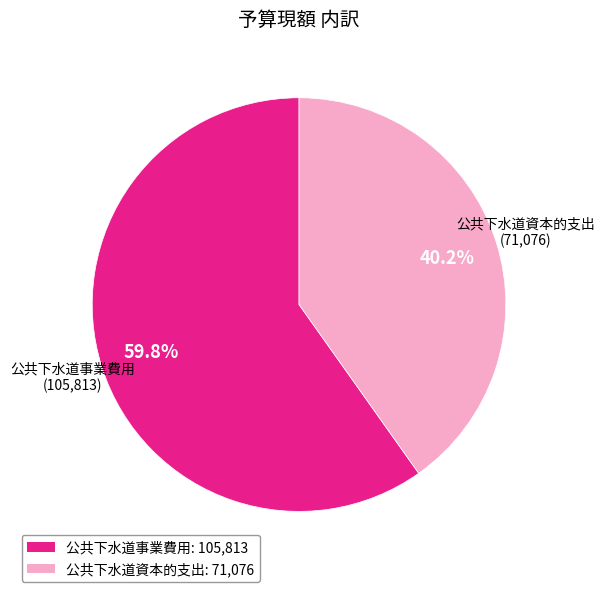

How many segments does this pie chart have?

2